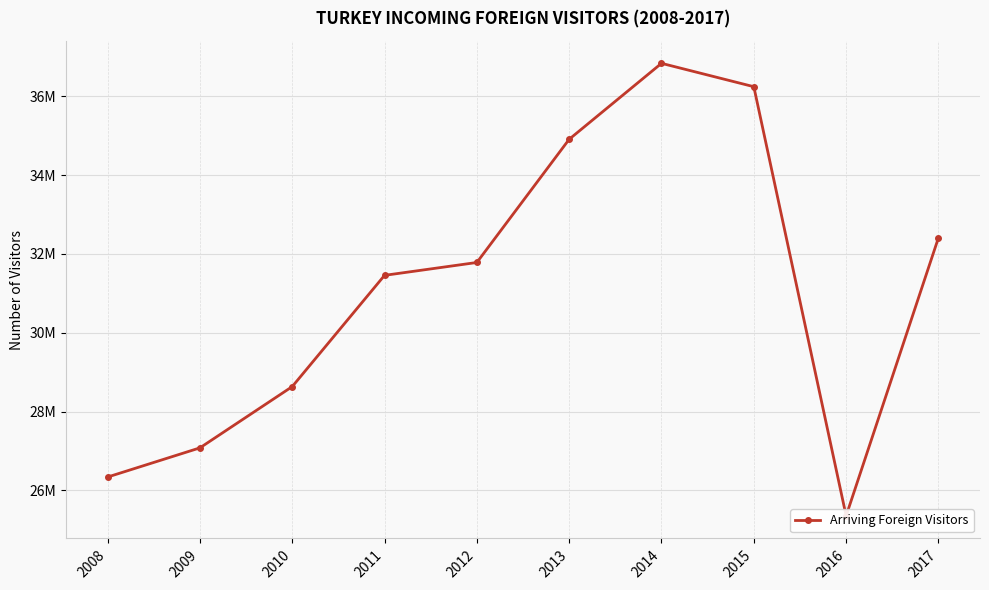

What is the average value?

31103978